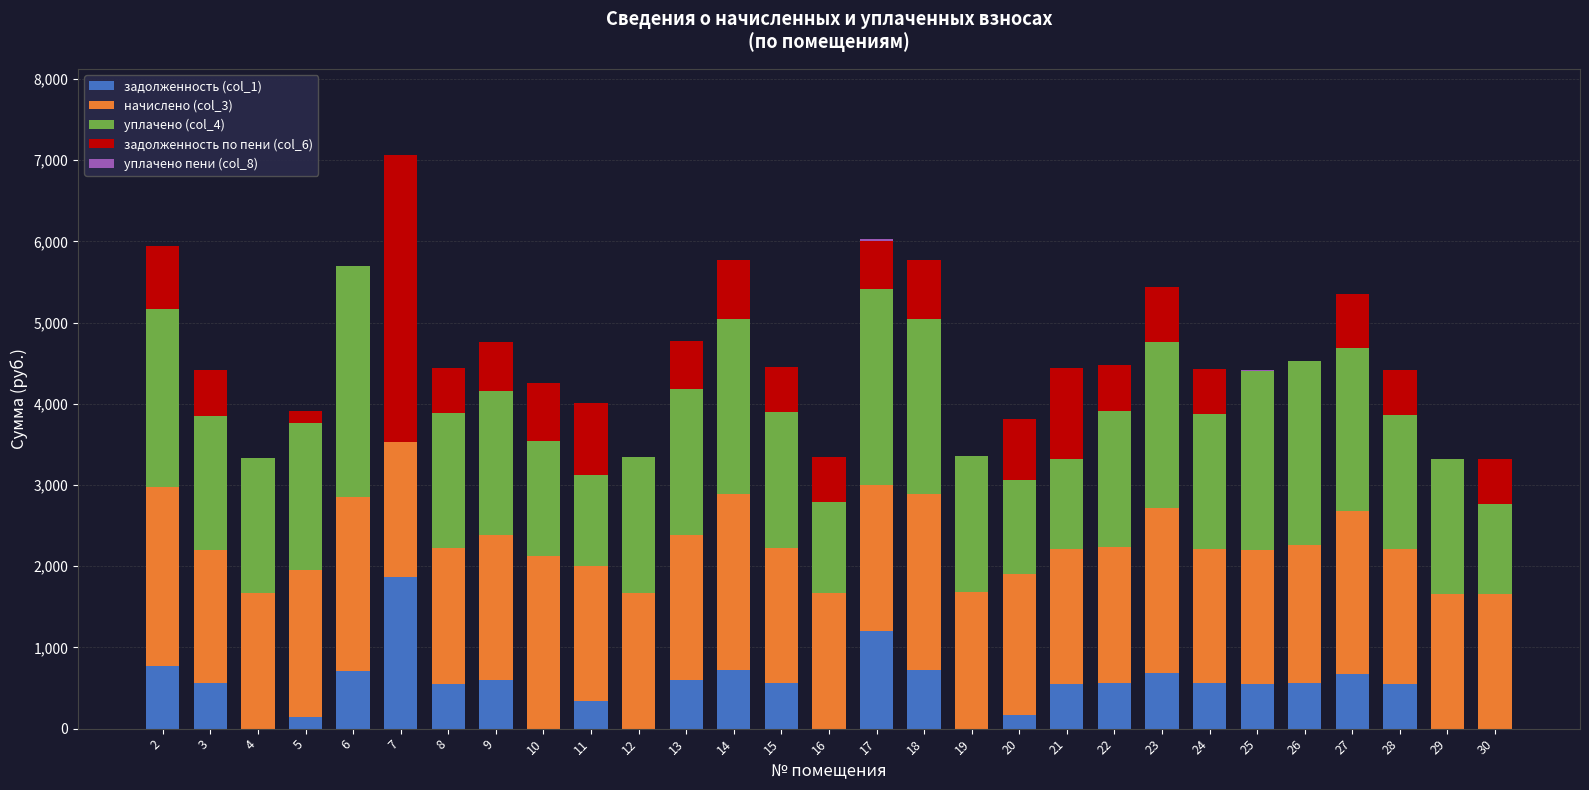

What is the total value across all series at 10?

4254.8